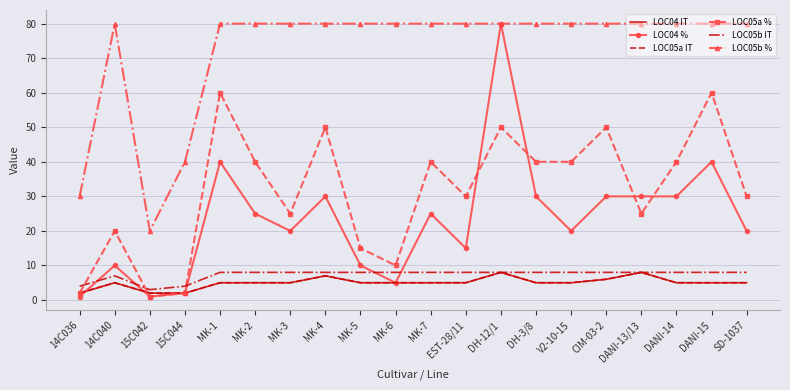

How many lines are shown in the chart?

6